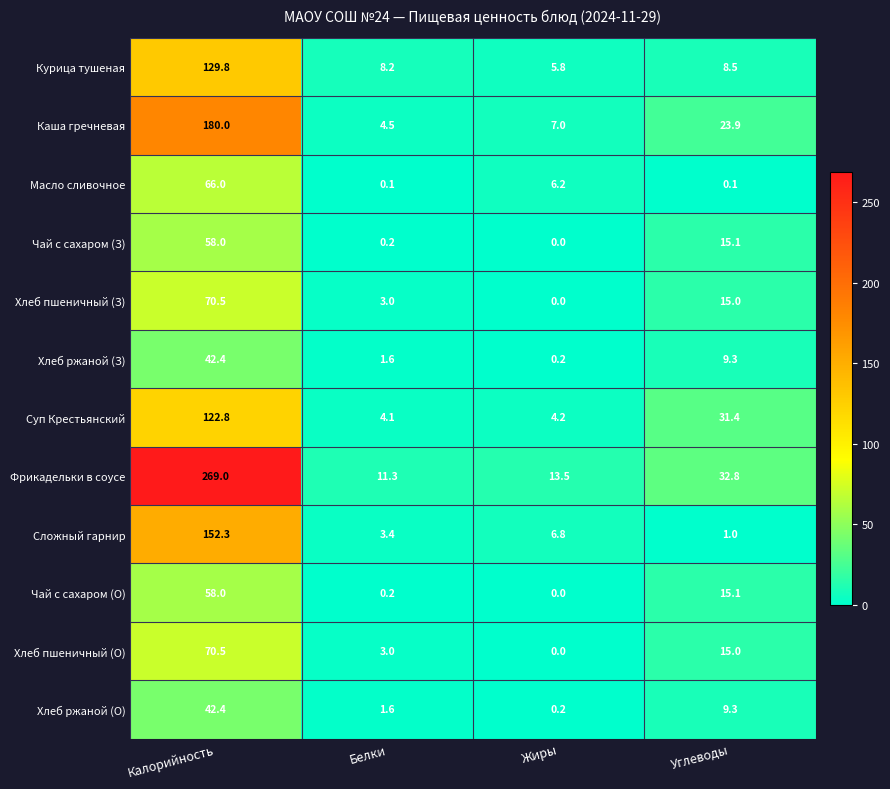

What is the total value across all series at Жиры?

43.9